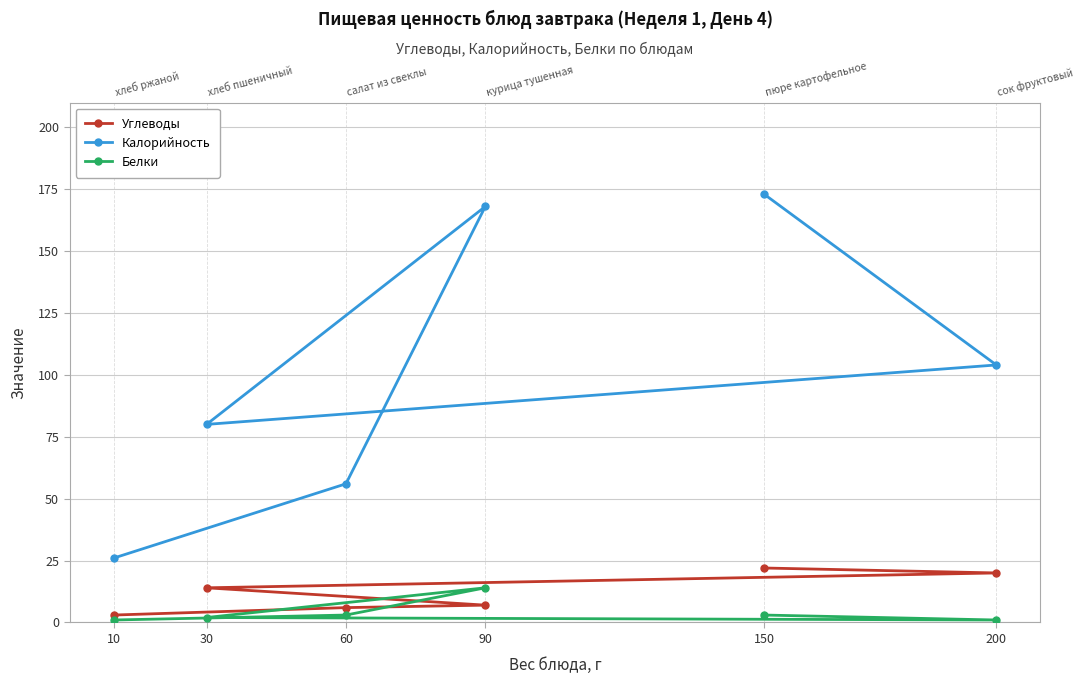

What is the value of the Белки point at the 2nd from the left?

1